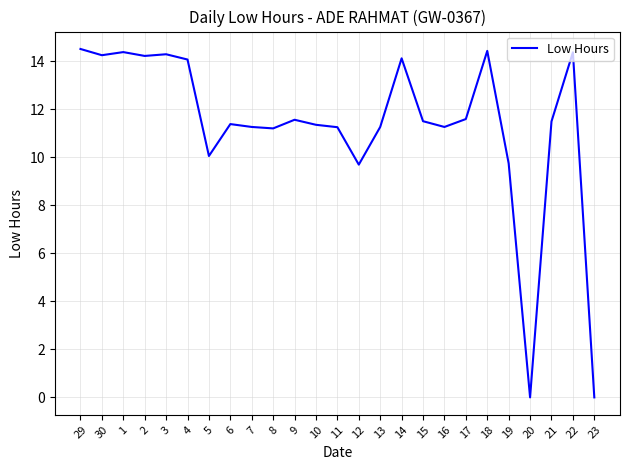

Is it true that the value at 17 is 6.1?

False